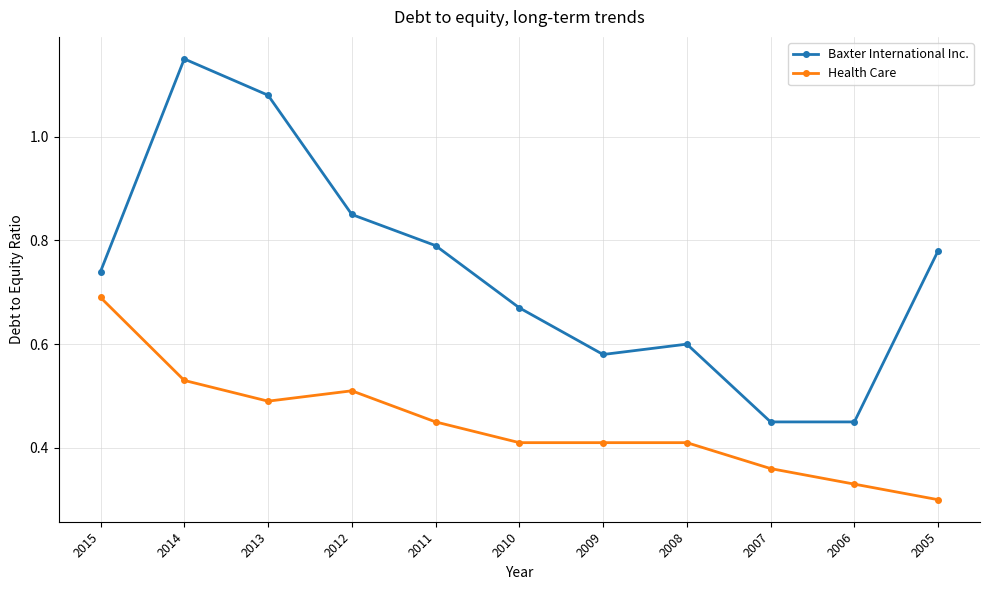

The Baxter International Inc. series shows 0.4 at 2008. True or false?

False